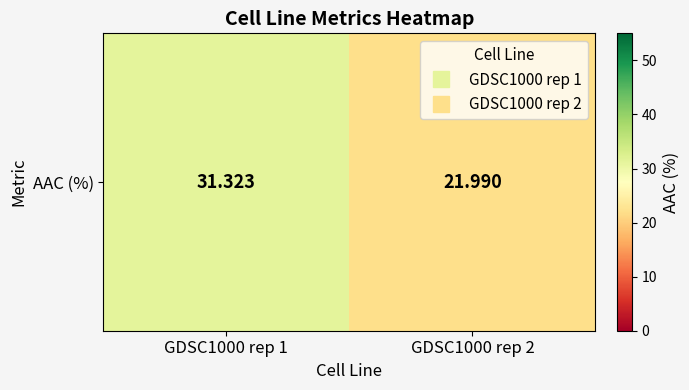

What is the sum of the values at GDSC1000 rep 2 and GDSC1000 rep 1?

53.3